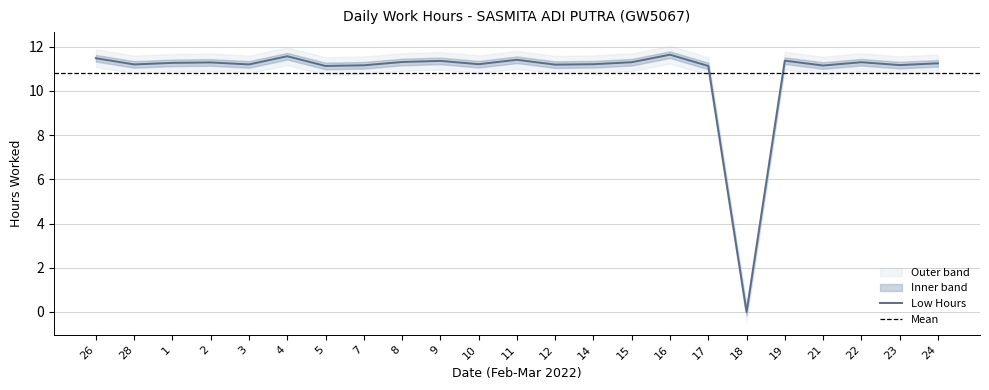

Which has a higher value, 22 or 4?

4